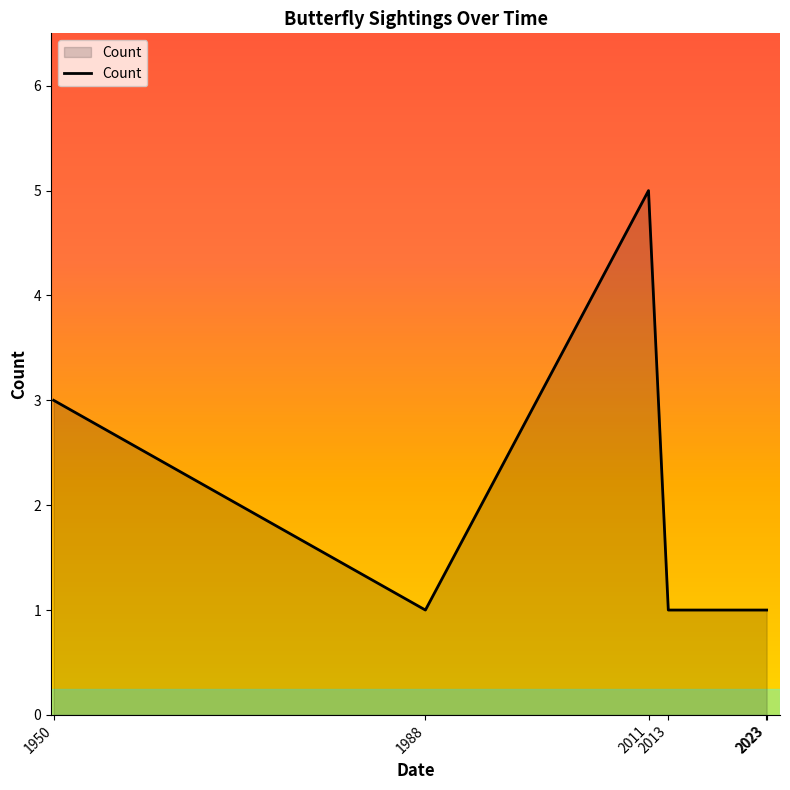

Approximately how many times larger is the value at 2013 compared to 2023?

1.0